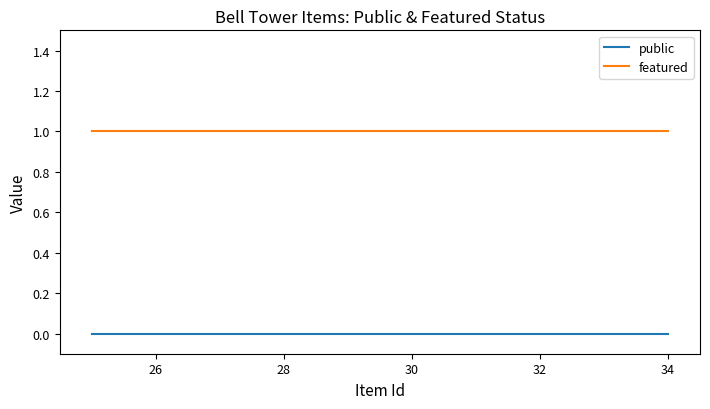

Which series has the largest total across all categories?

featured